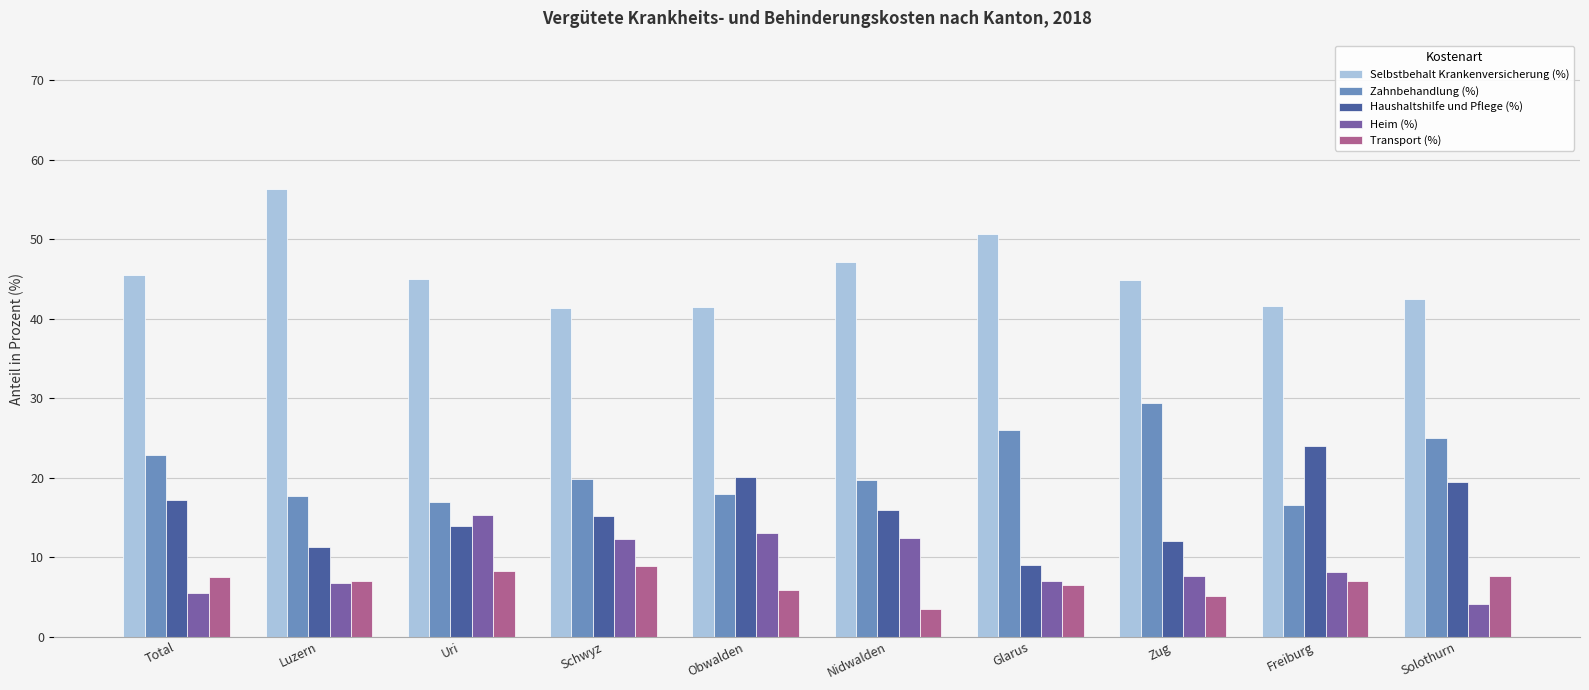

At Schwyz, list the series in order from largest to smallest.

Selbstbehalt Krankenversicherung (%), Zahnbehandlung (%), Haushaltshilfe und Pflege (%), Heim (%), Transport (%)